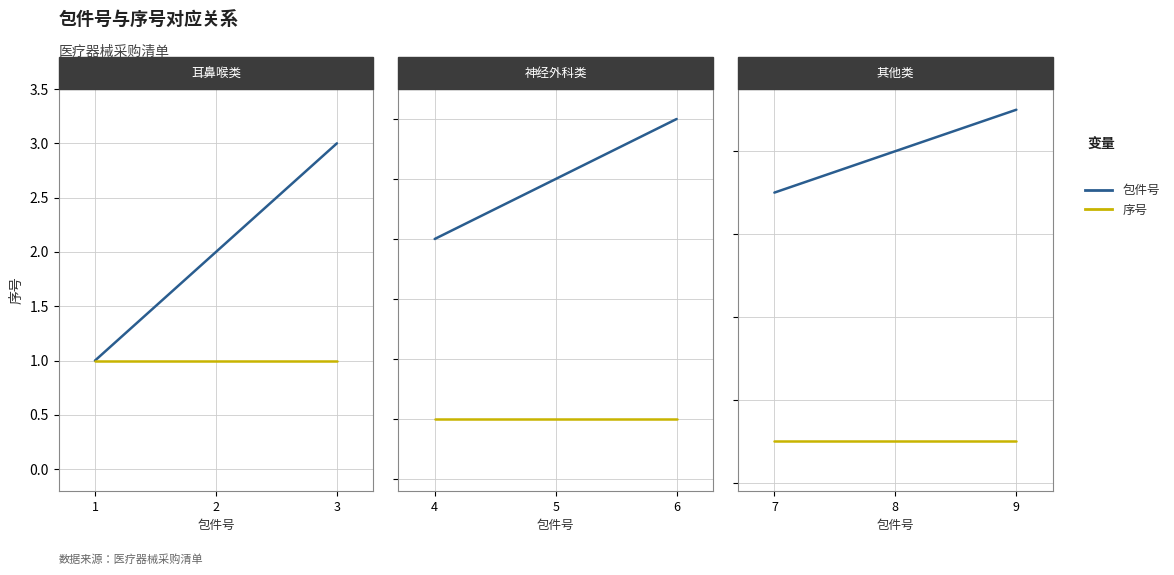

Between 9 and 7, which is larger?

9